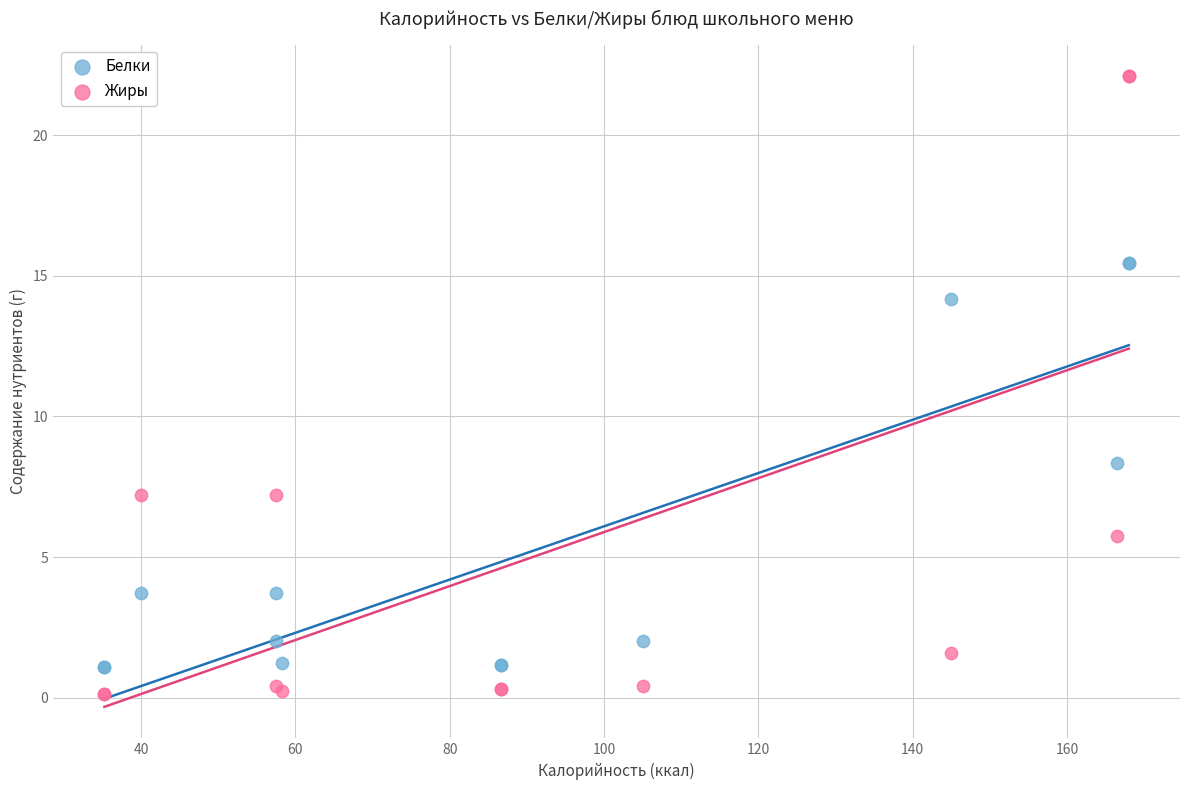

In the Жиры series, what Y value is closest to 11?

7.2